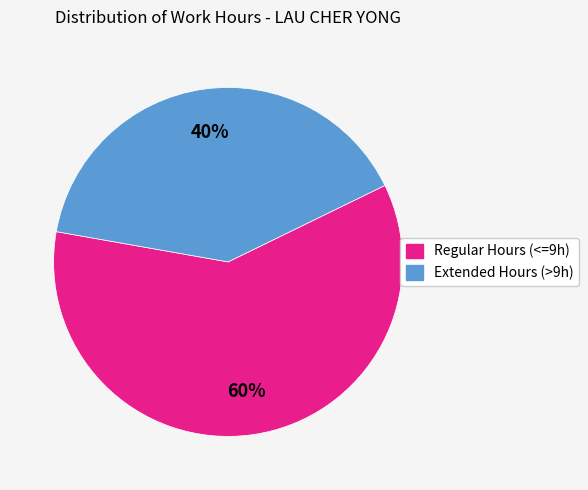

To the nearest percent, what is the difference between the largest and smallest slice percentages?

20%